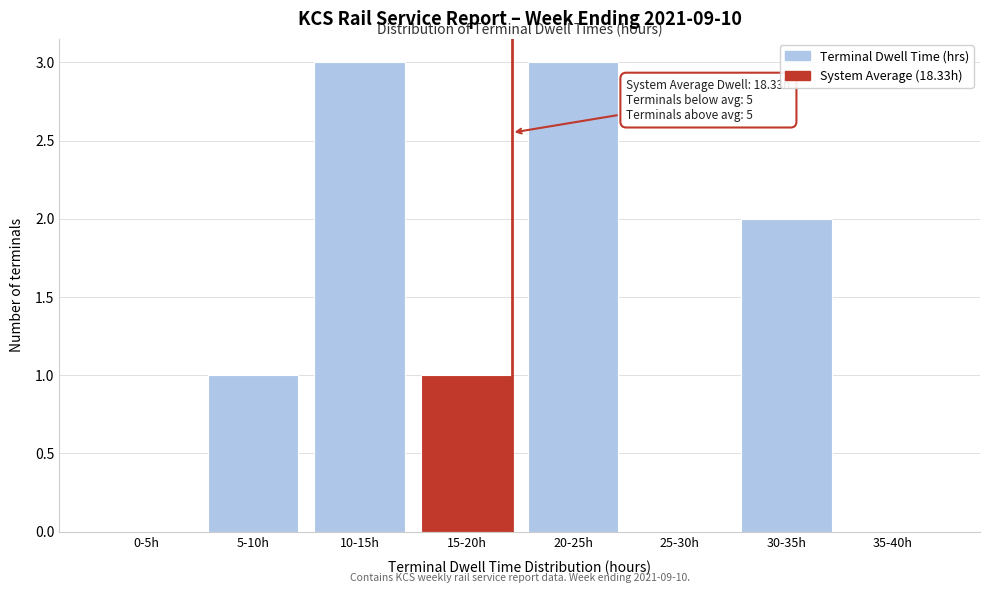

Reading left to right, list all the values displayed in this chart.

0-5h=0	5-10h=1	10-15h=3	15-20h=1	20-25h=3	25-30h=0	30-35h=2	35-40h=0